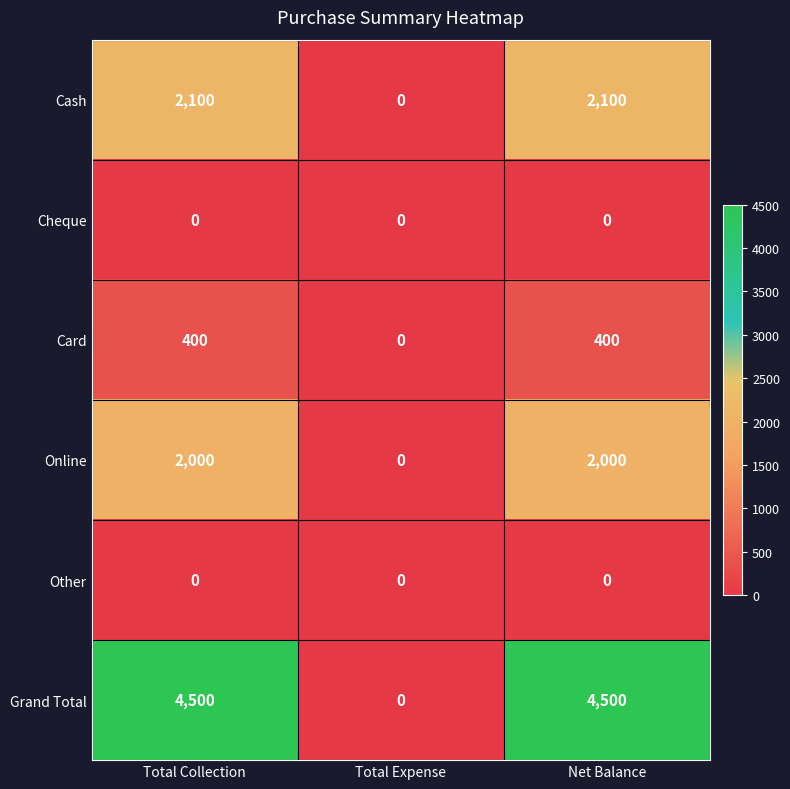

Which series has the largest range (max minus min)?

Grand Total